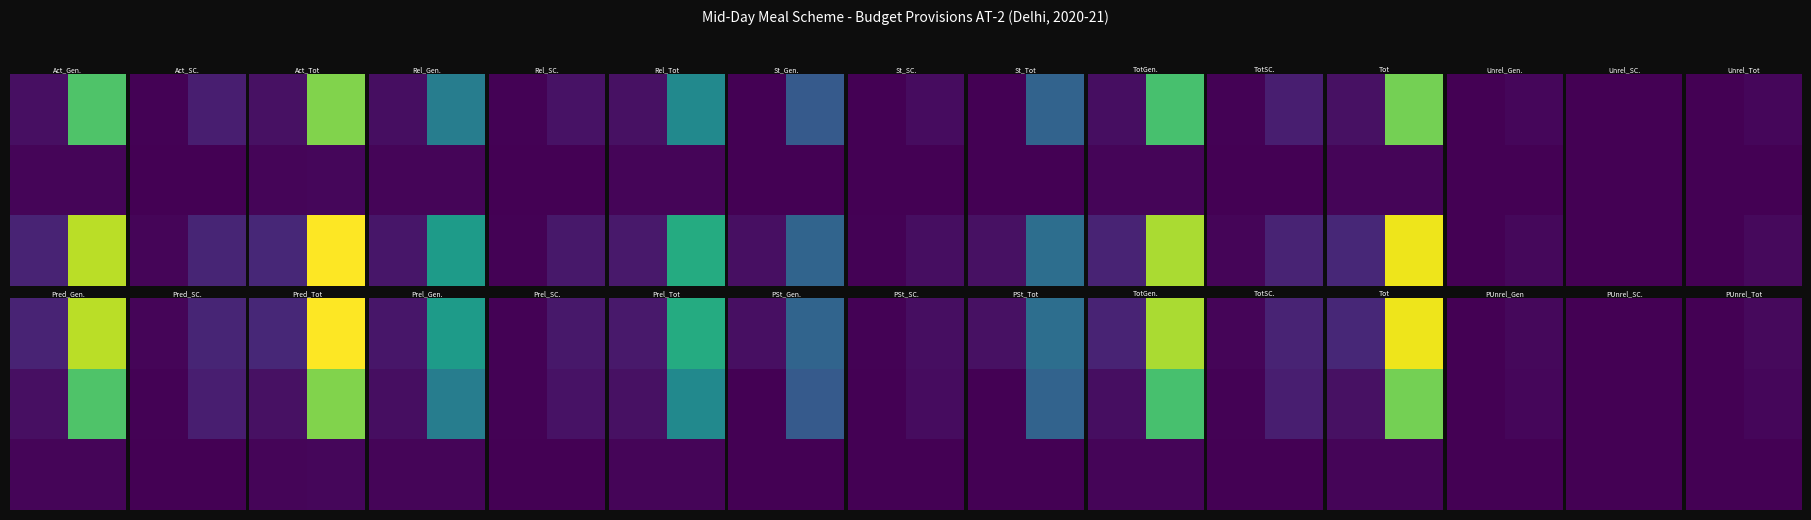

At which category does the chart reach its peak across all series?

1